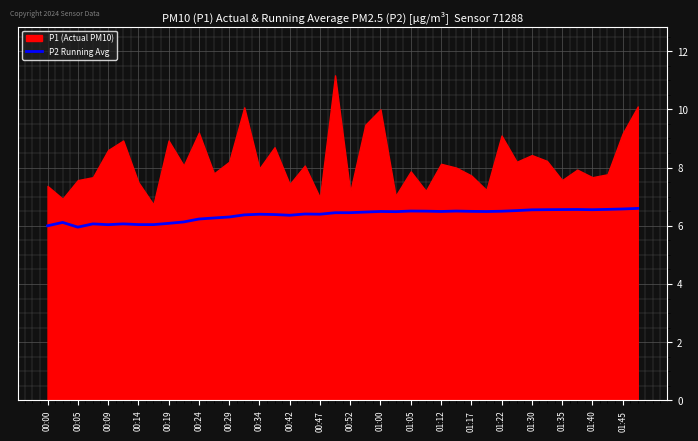

True or false: P2 Running Avg has a value of 2.7 at 00:00.

False